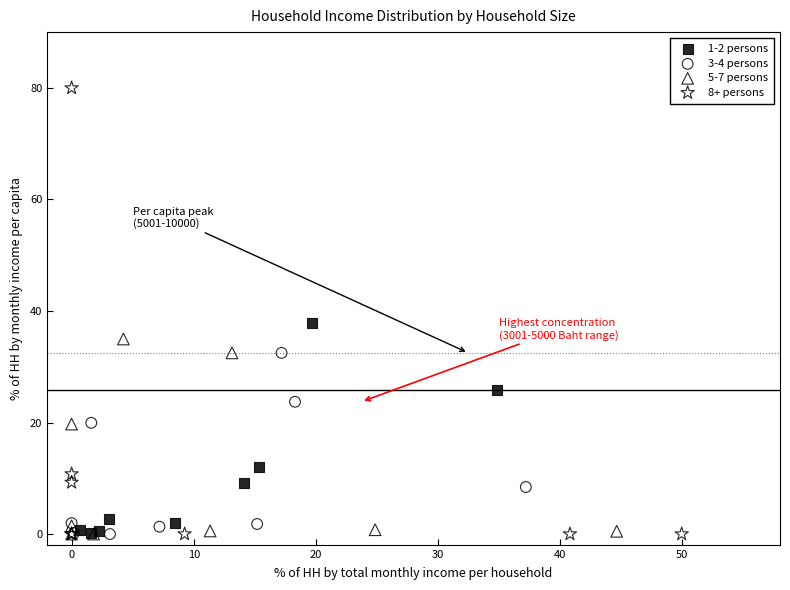

Which series reaches the maximum Y coordinate?

8+ persons